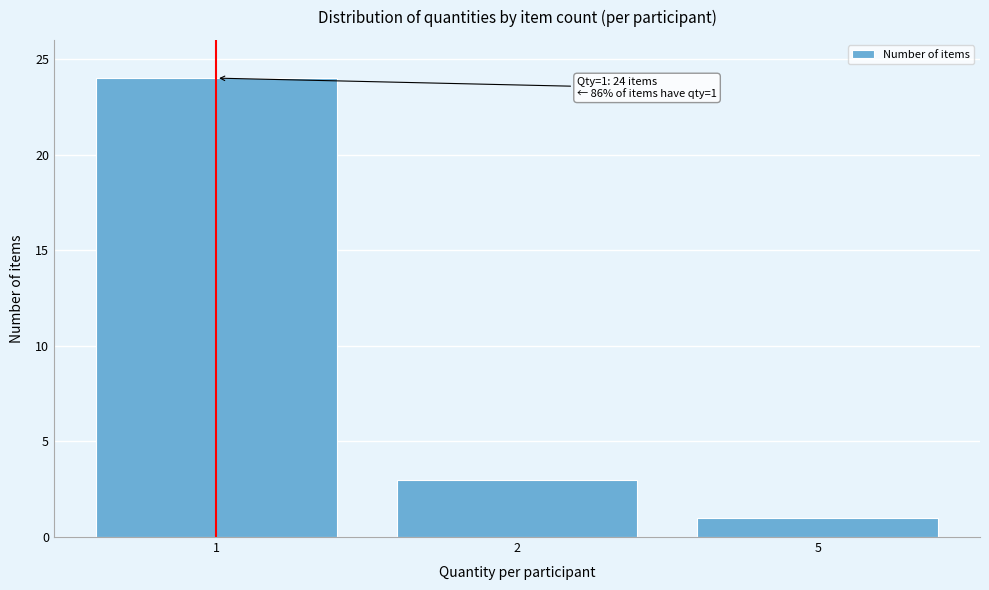

Reading left to right, transcribe all the data shown in this chart.

1=24	2=3	5=1